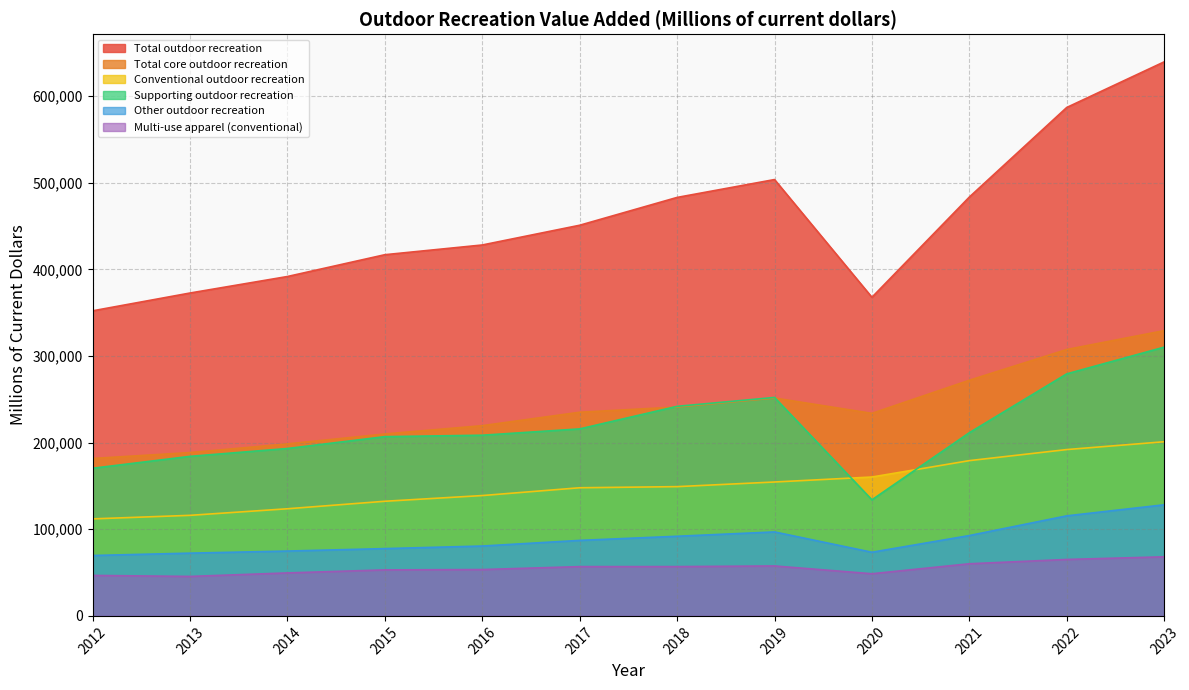

What is the difference between the maximum and second lowest values in the Total outdoor recreation series?

271745